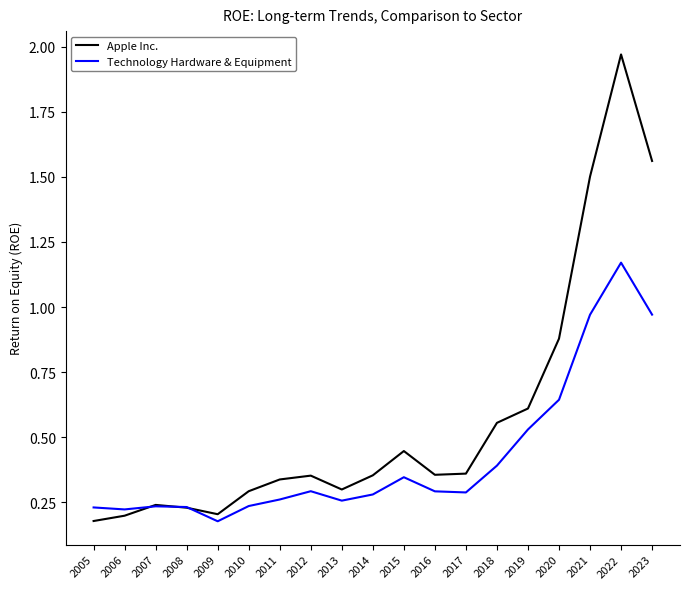

Where is Technology Hardware & Equipment nearest to the value 0?

2009